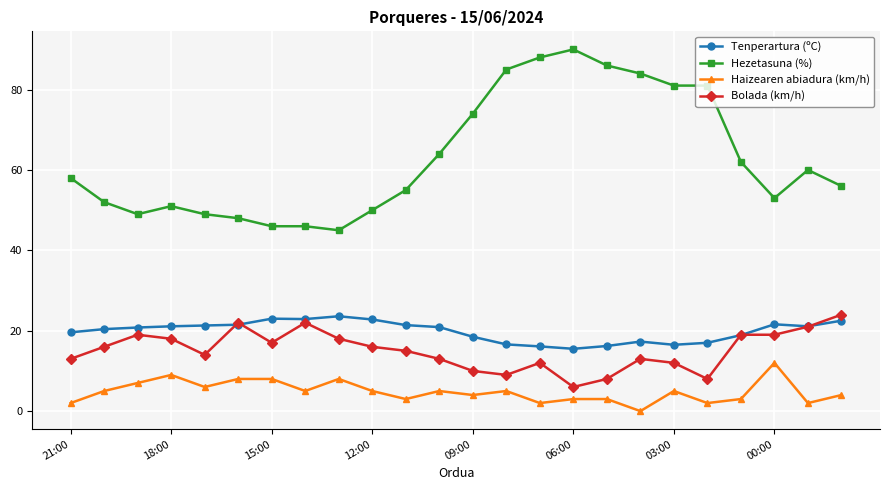

How many interior local valleys does the Haizearen abiadura (km/h) series have?

8